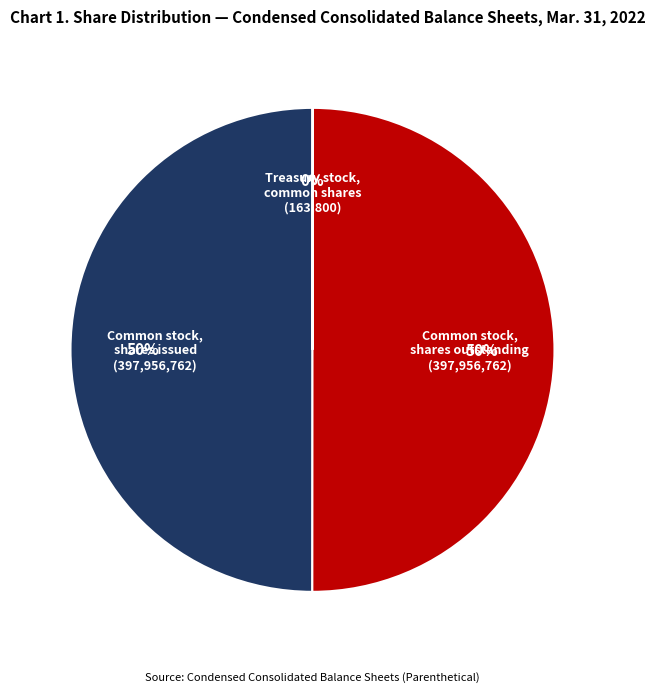

Combined, do Common stock, shares outstanding and Common stock, shares issued account for over 50%?

Yes